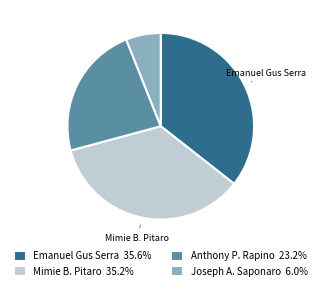

Does any single category account for the majority?

No